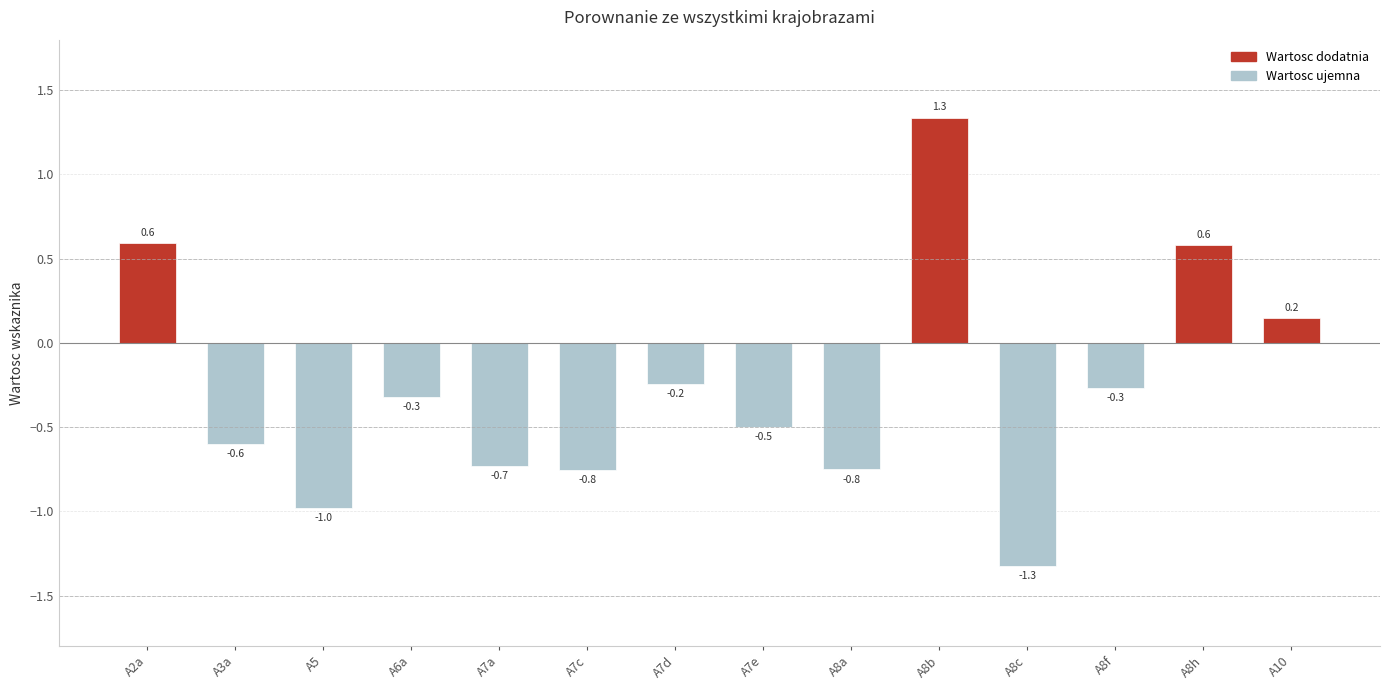

Does the chart contain stacked bars?

No